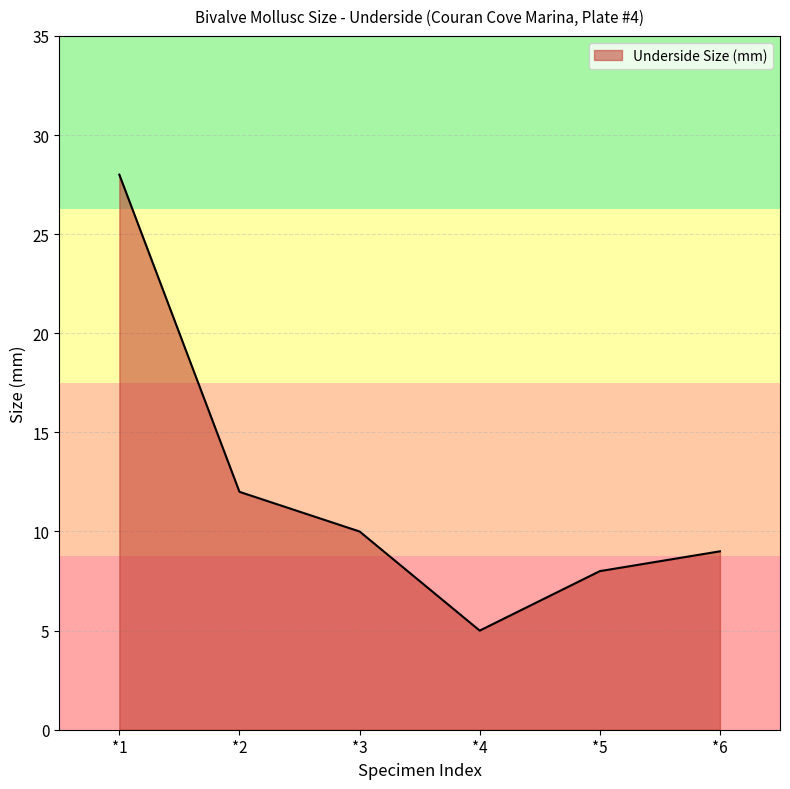

Reading left to right, list all the values displayed in this chart.

*1=28	*2=12	*3=10	*4=5	*5=8	*6=9